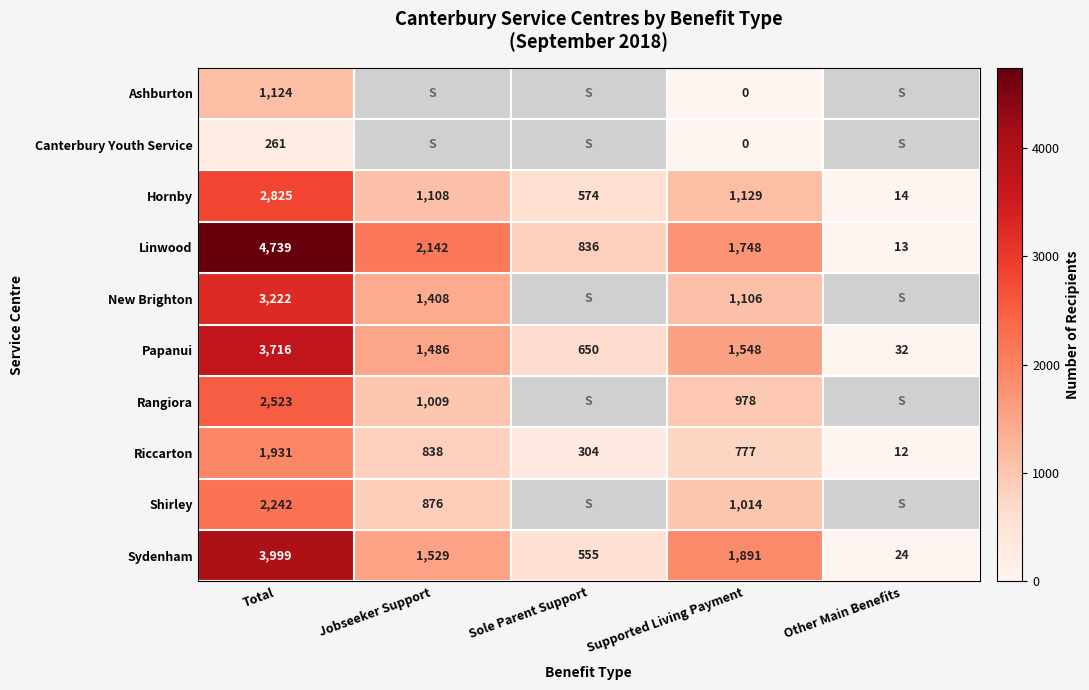

Is the value of Shirley at Jobseeker Support greater than the value of Papanui at Sole Parent Support?

Yes